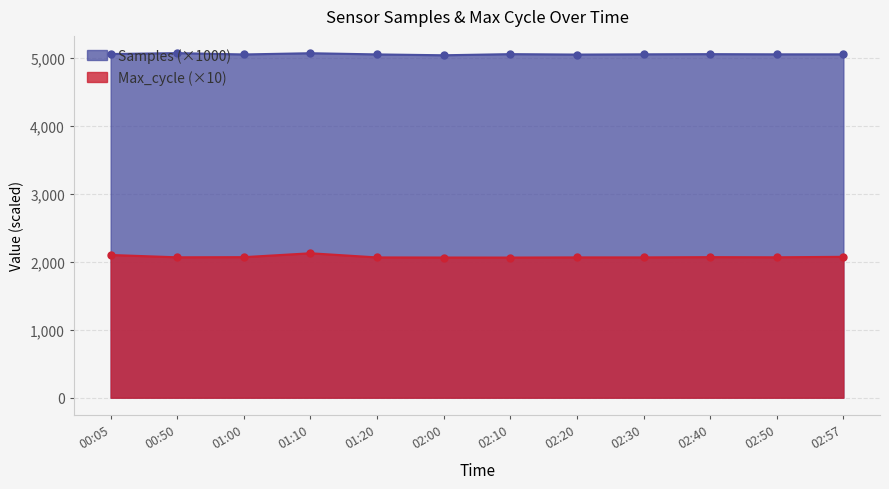

What is the difference between the second highest and minimum values in the Samples series?

30.2